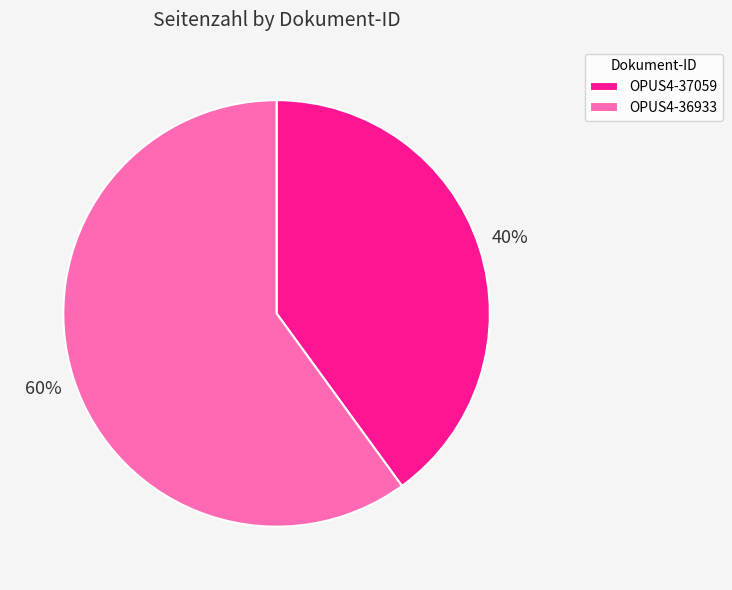

Which slice is the largest?

OPUS4-36933